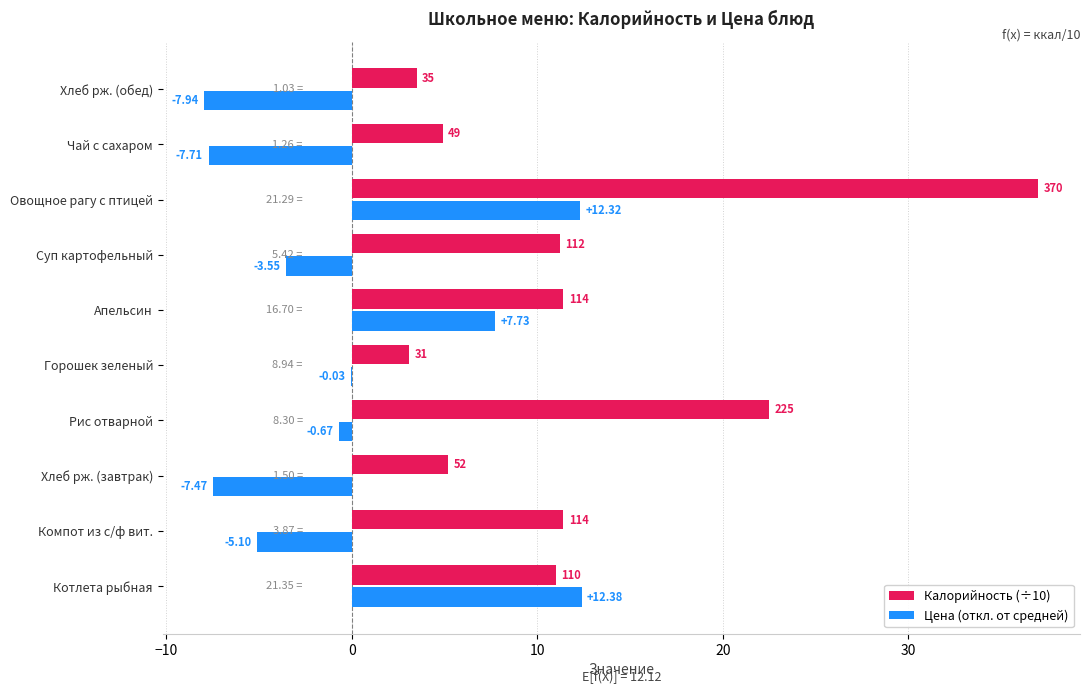

At which category does the chart reach its peak across all series?

Овощное рагу с птицей